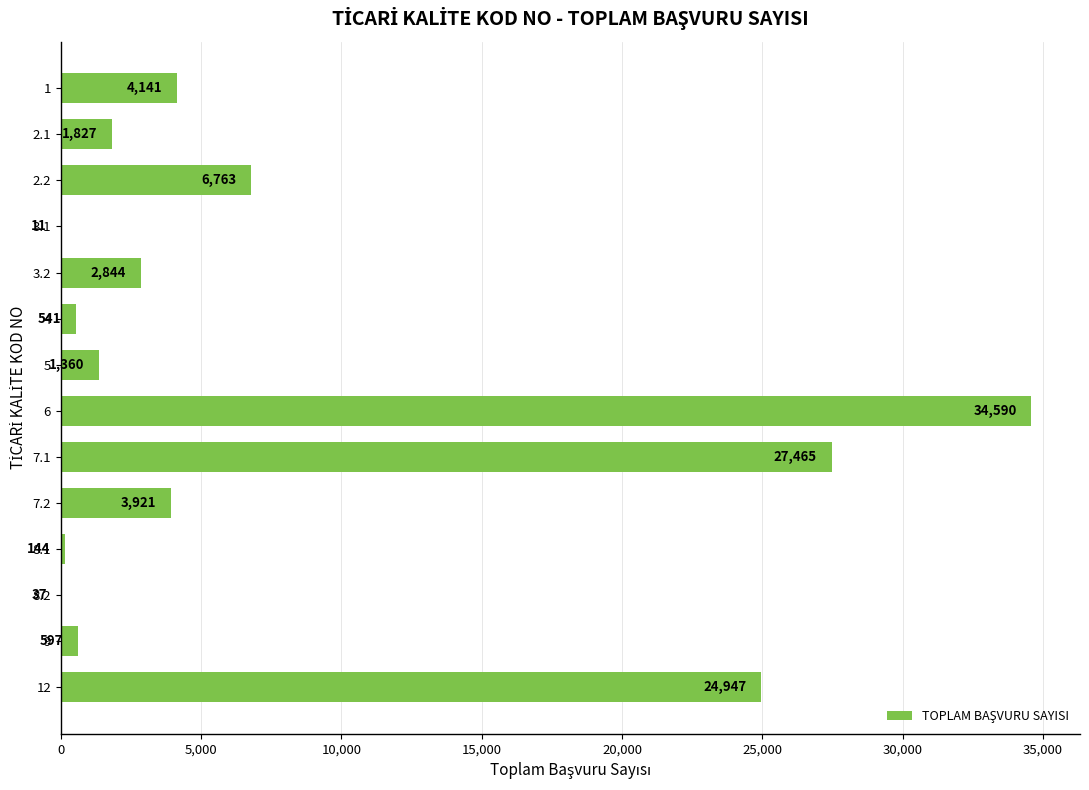

Approximately how many times larger is the value at 5 compared to 7.2?

0.3